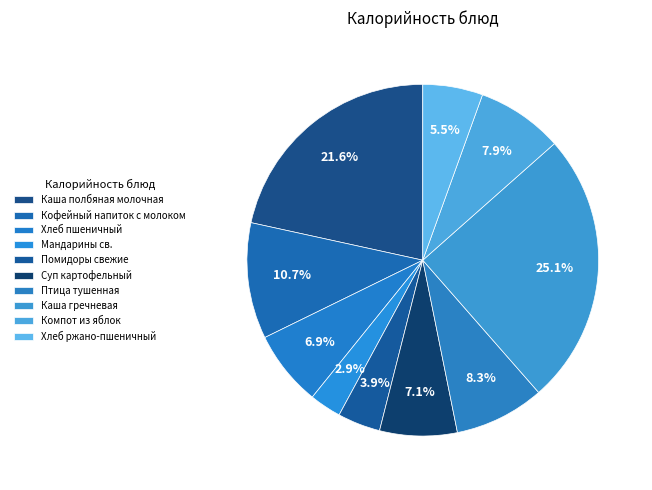

To the nearest percent, what percentage of the pie is Каша гречневая?

25%